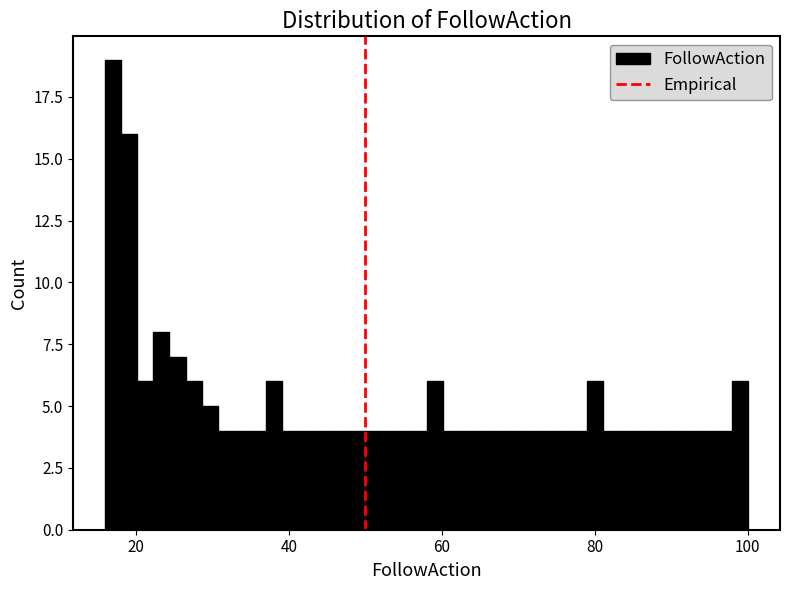

Read against the x-axis, roughly where is the centre of the tallest bar?

18